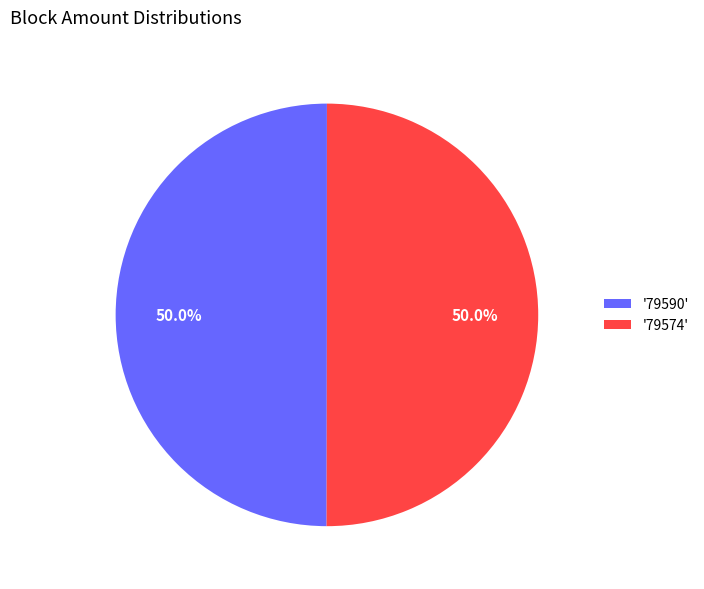

Is the sum of '79590' and '79574' greater than half?

Yes